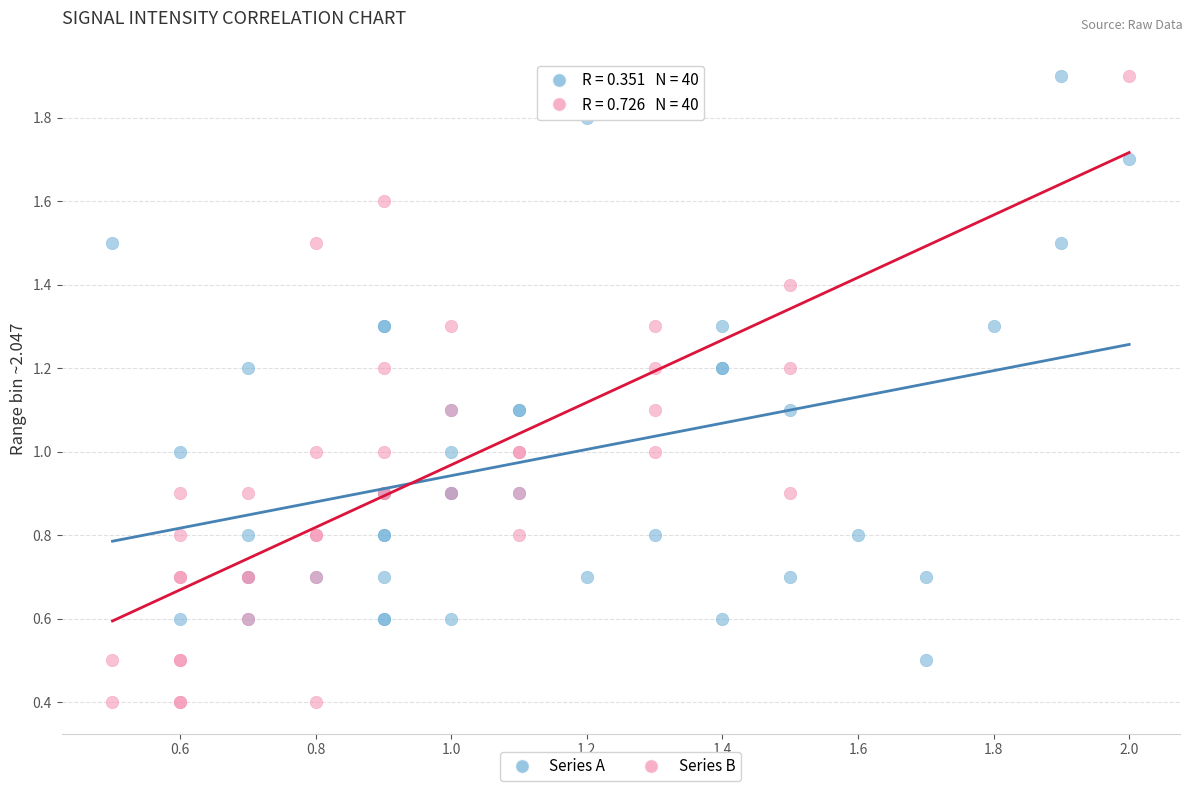

Which series contains the lowest Y value?

Series B